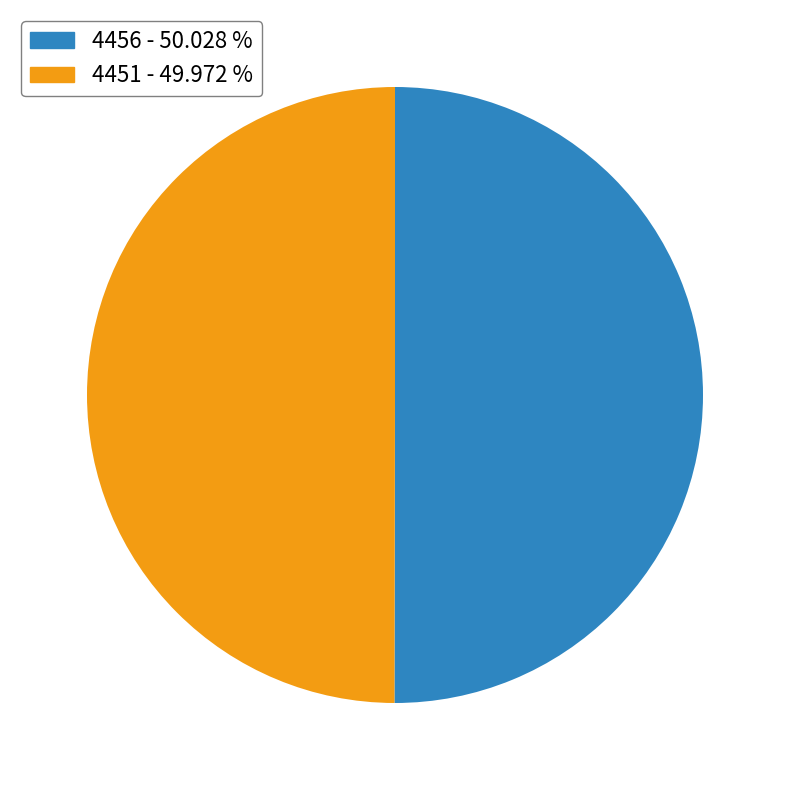

Combined, do 4456 - 50.028 % and 4451 - 49.972 % account for over 50%?

Yes